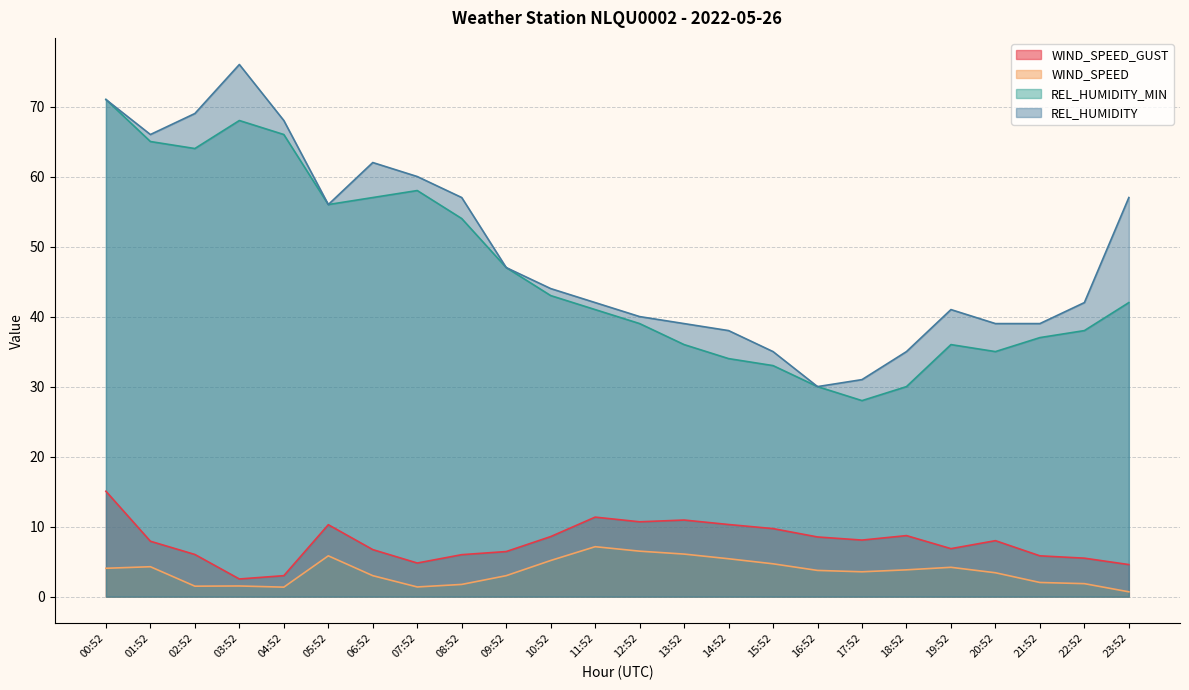

Which series has the largest range (max minus min)?

REL_HUMIDITY